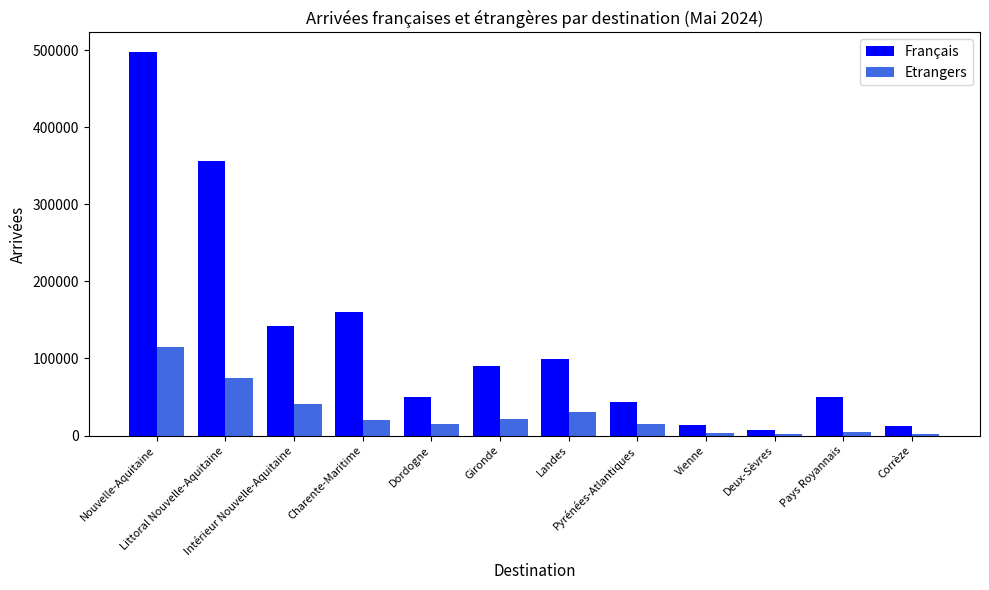

True or false: Etrangers has a value of 1459.9 at Deux-Sèvres.

True